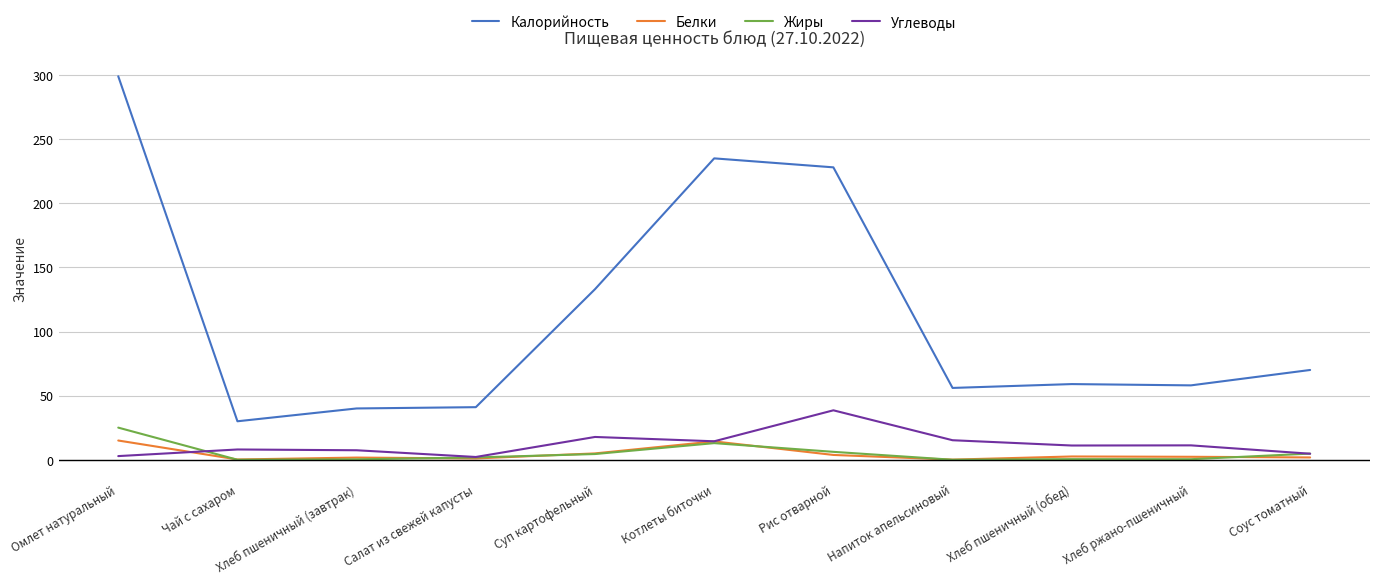

Does the chart display data point markers on the line(s)?

No